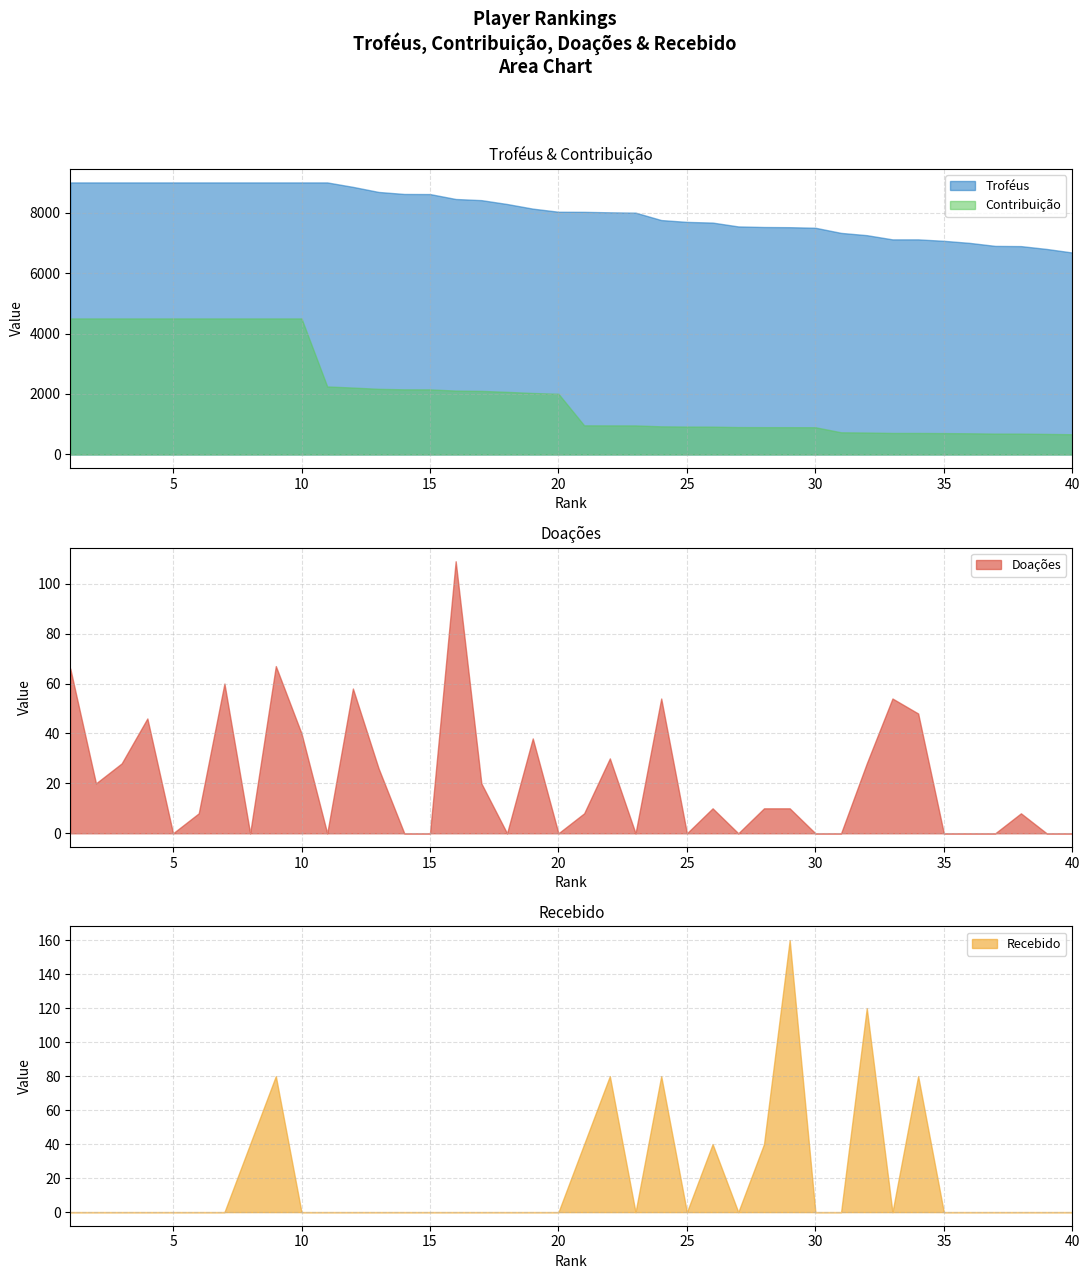

How many series are shown in this chart?

4